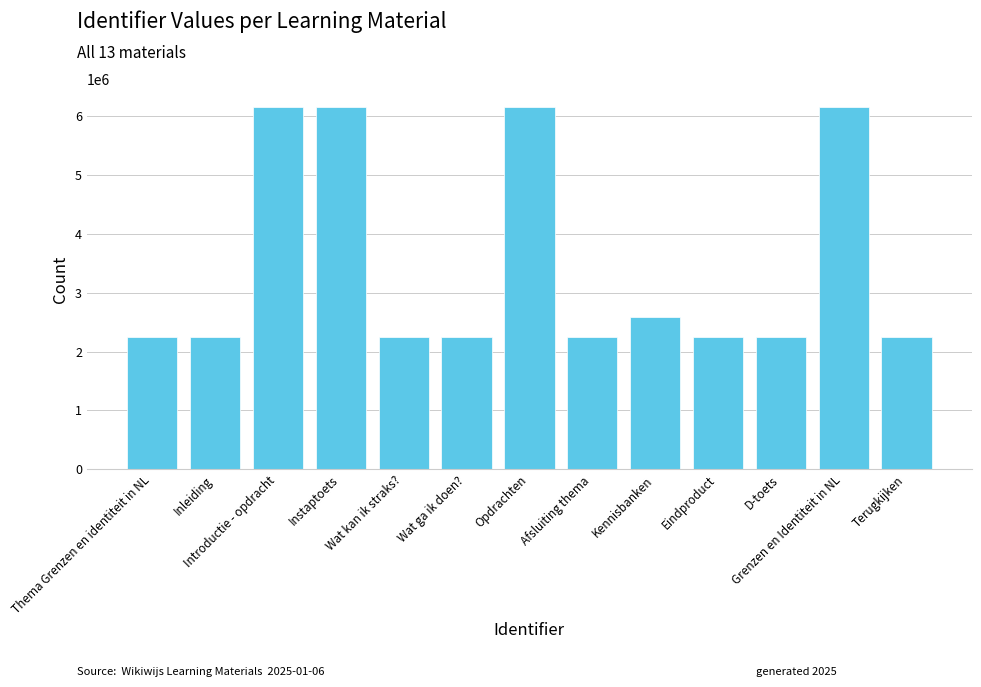

How many data points are less than 2251979?

6